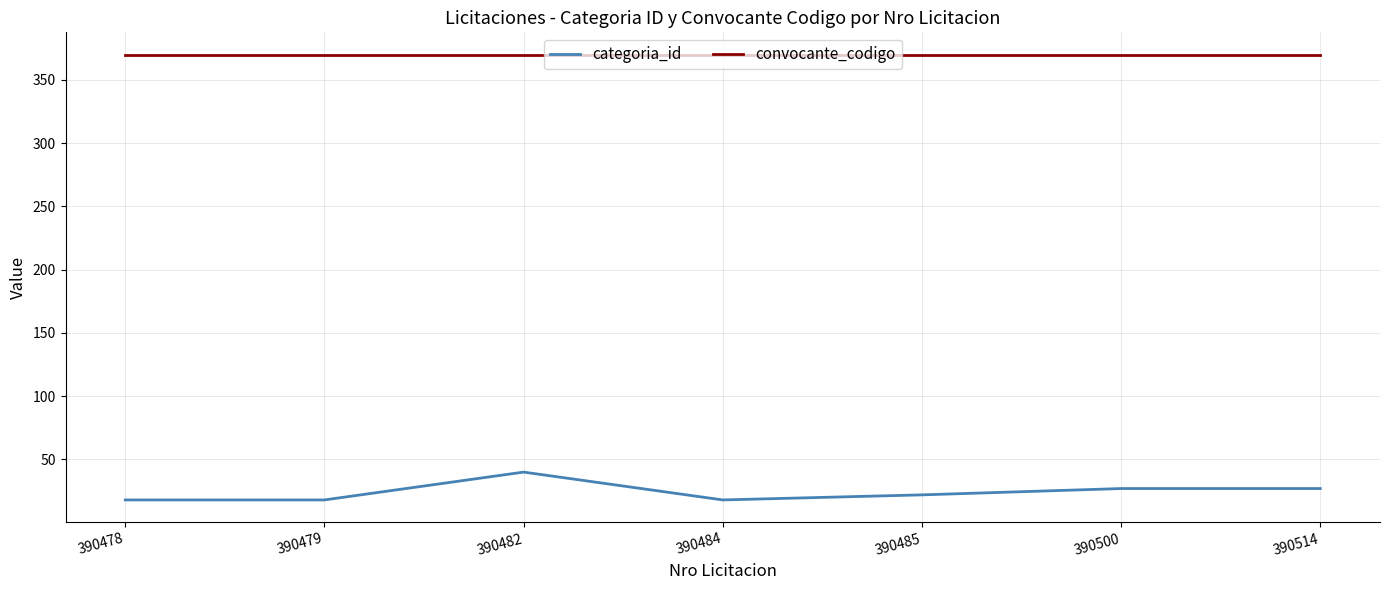

At 390500, list the series in order from smallest to largest.

categoria_id, convocante_codigo